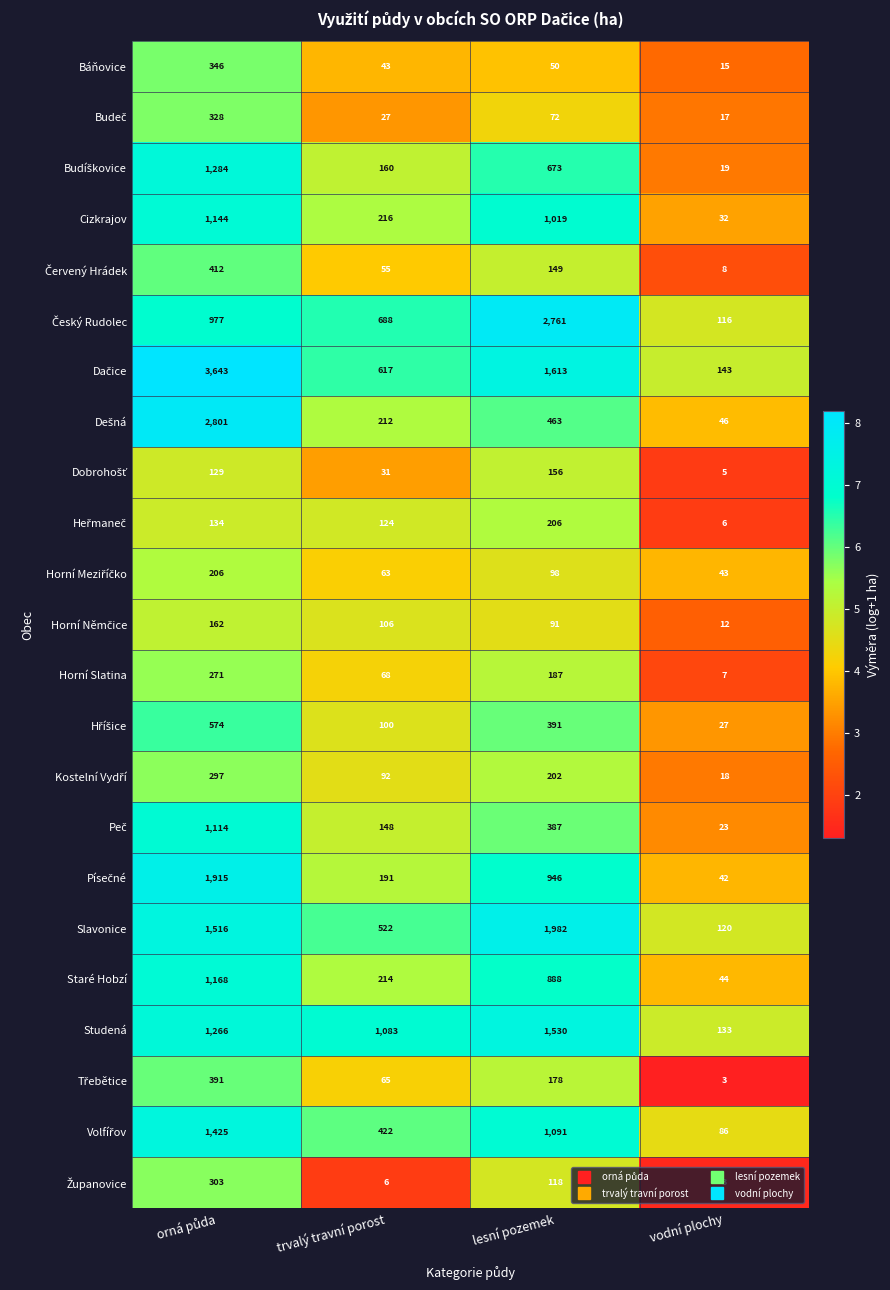

What is the spread (max minus min) of values at vodní plochy?

140